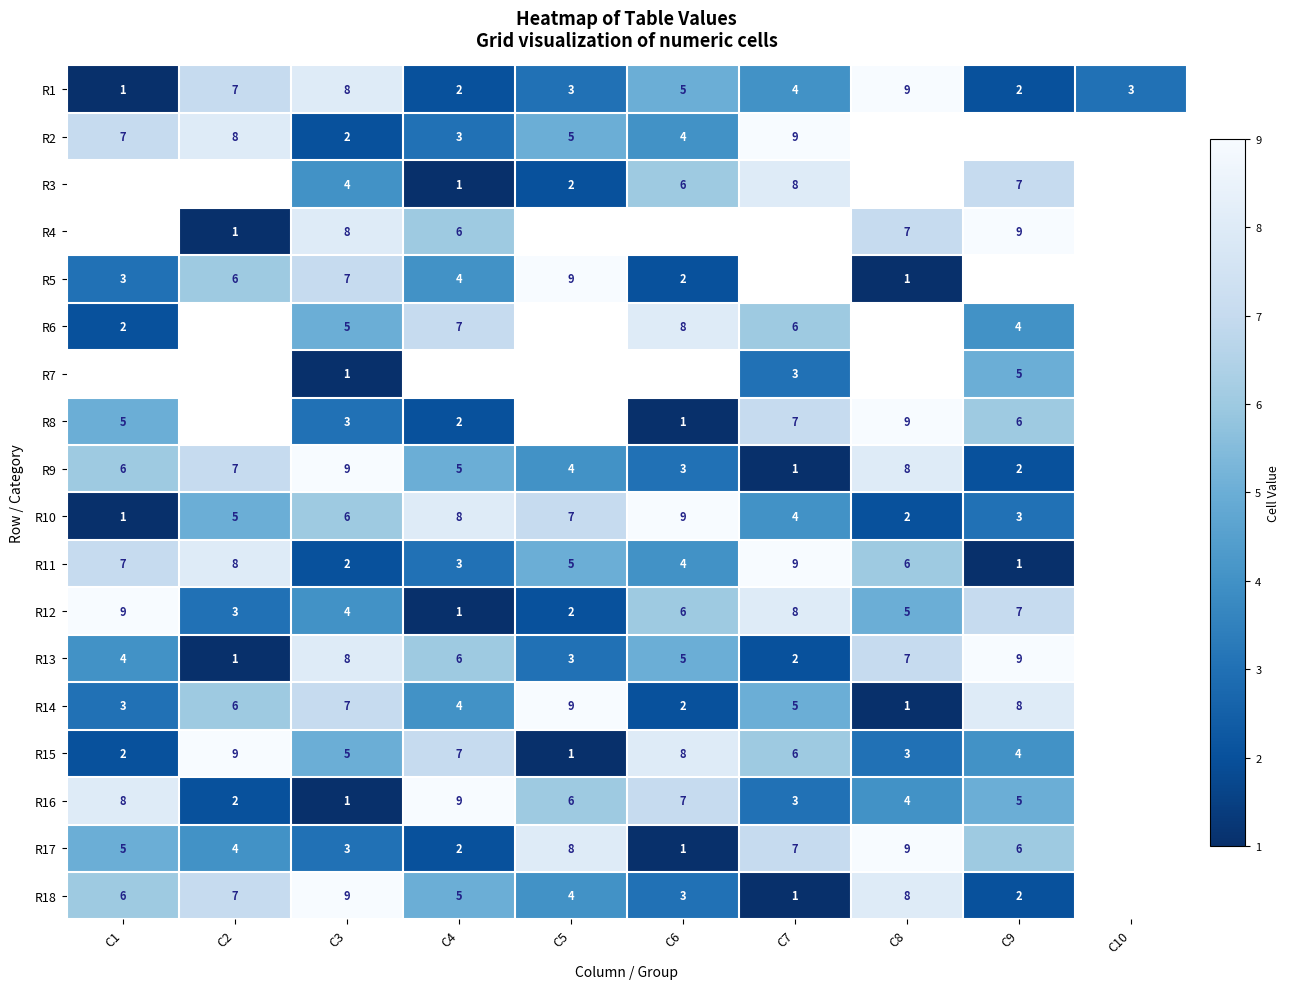

Is it true that R6 equals 3 at C1?

False